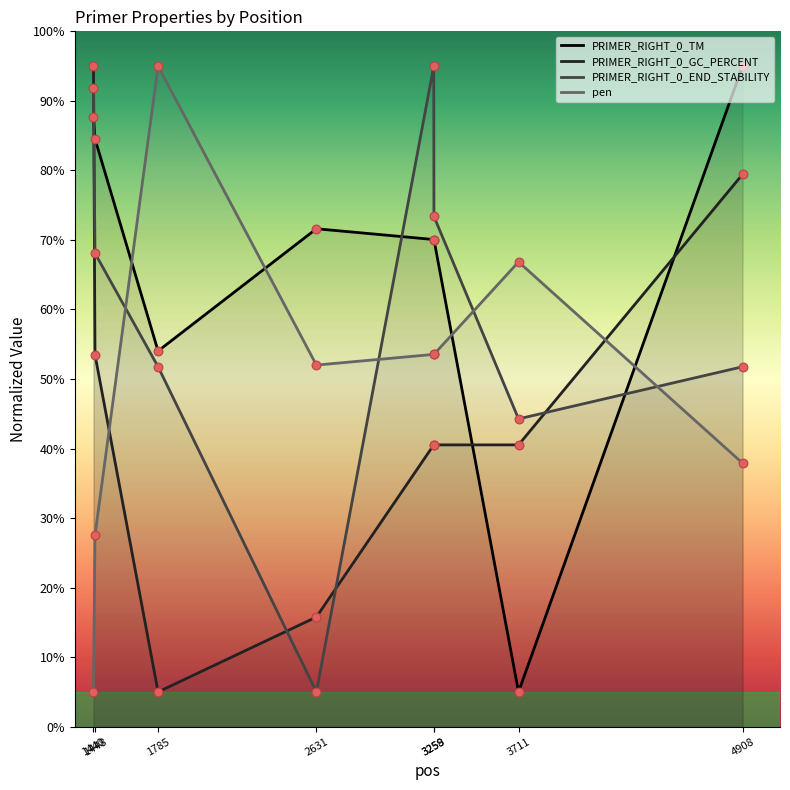

At which category is the sum across all series the highest?

1440